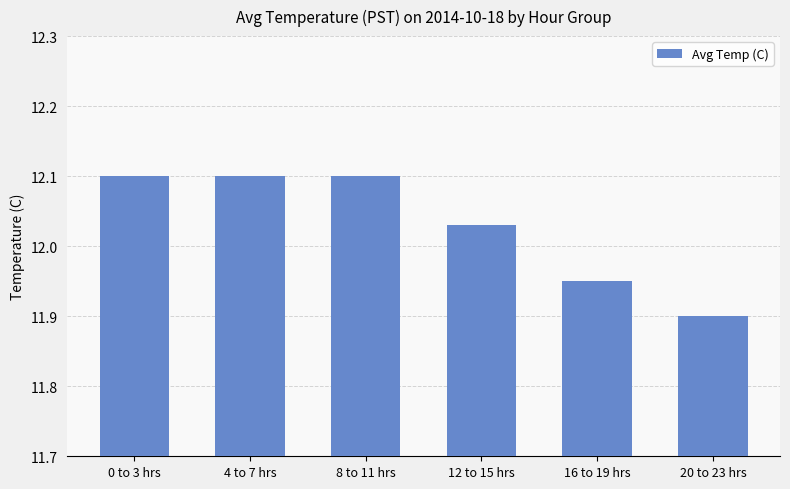

The chart shows a value of 20.4 at 20 to 23 hrs. True or false?

False